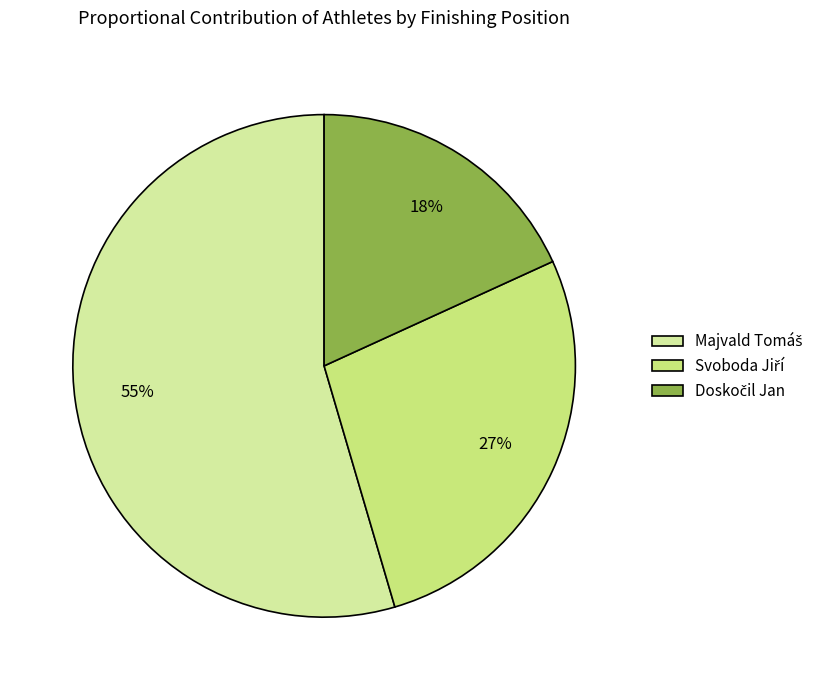

To the nearest percent, what is the average slice percentage?

33%